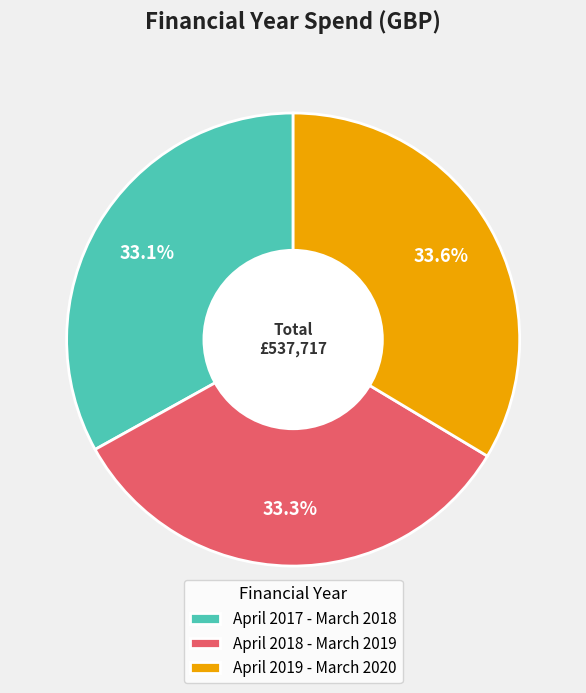

Does April 2017 - March 2018 account for over 50% of the chart?

No